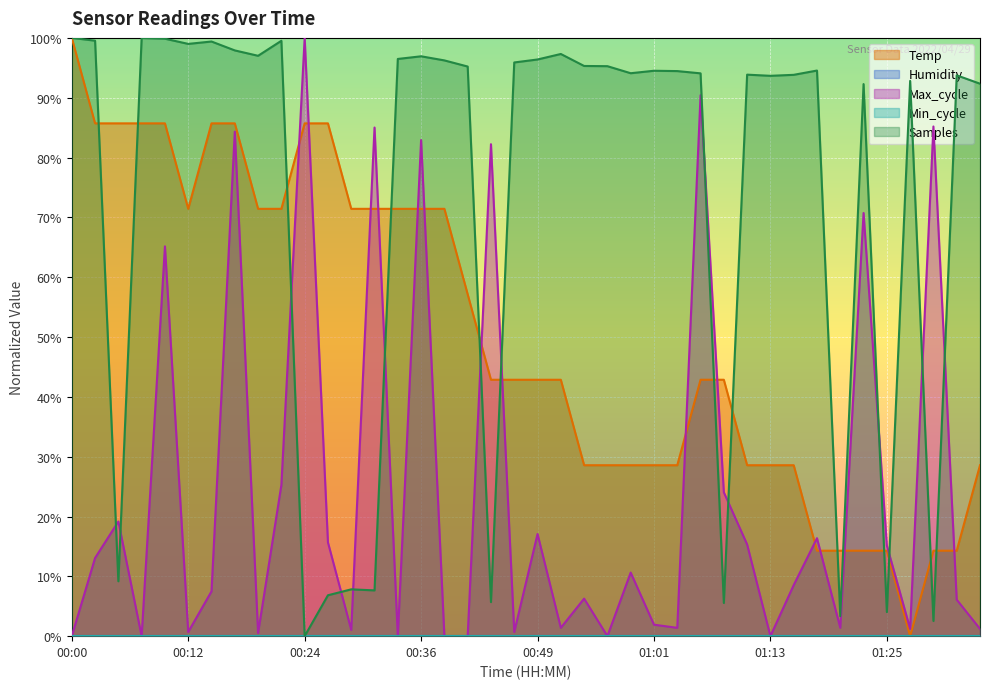

At which category does the data reach its first local valley?

00:12